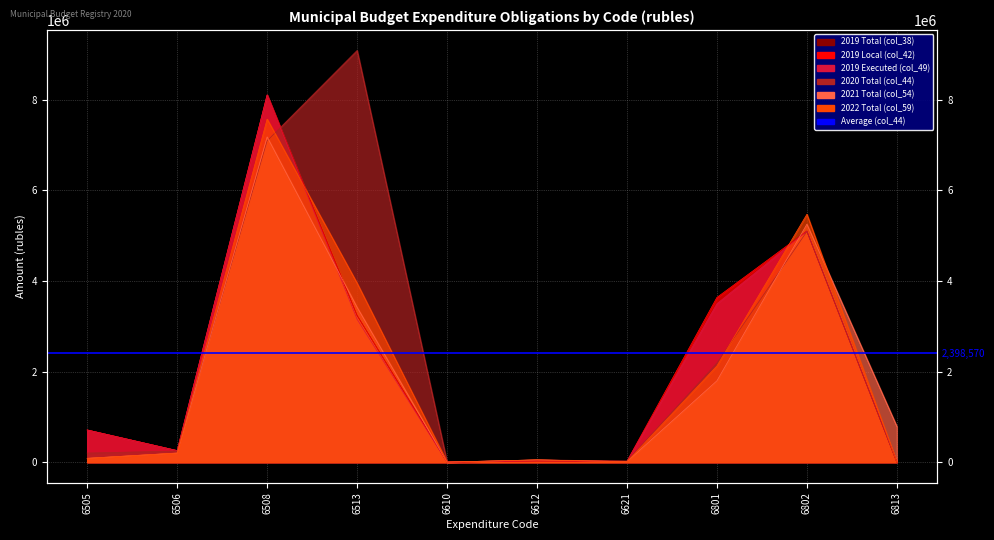

List the labels in order of 2019 Total (col_38) value, smallest first.

6813, 6610, 6621, 6612, 6506, 6505, 6513, 6801, 6802, 6508